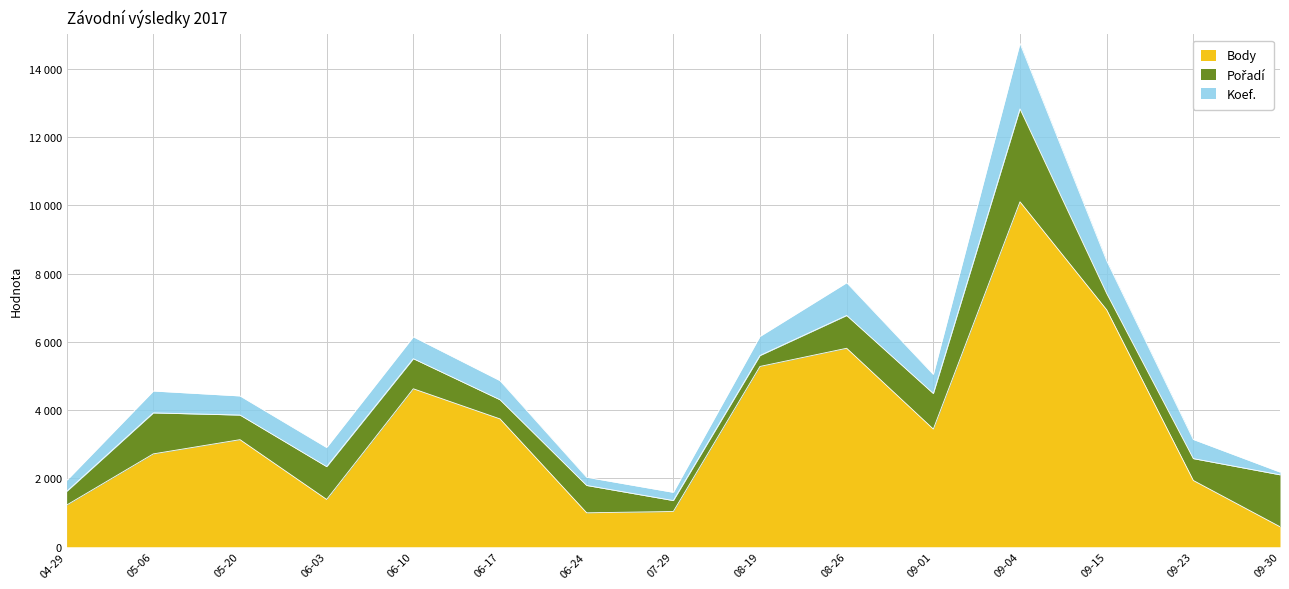

True or false: Body and Pořadí cross at least once.

False